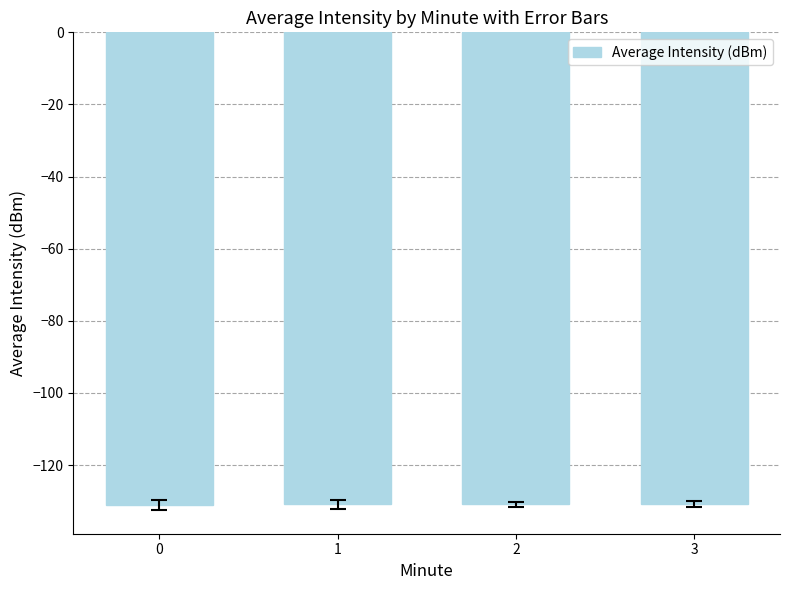

The value at 0 is -59.7. True or false?

False